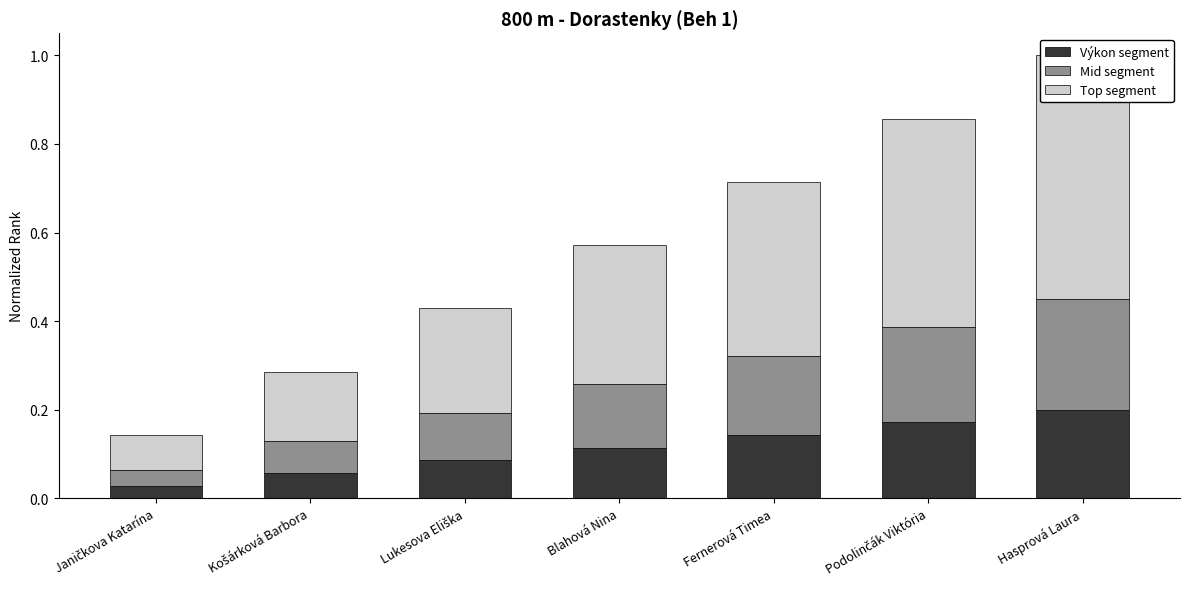

The value of Mid segment at Fernerová Timea is 0.1. True or false?

False